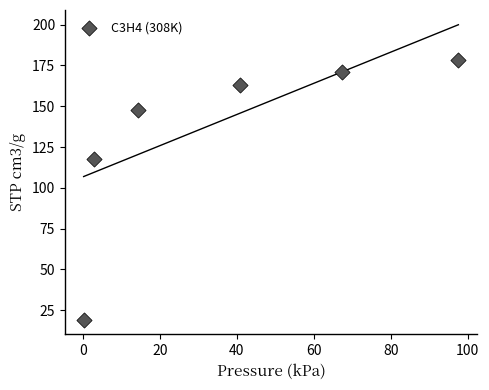

What Y value in the scatter plot is closest to 98?

117.4